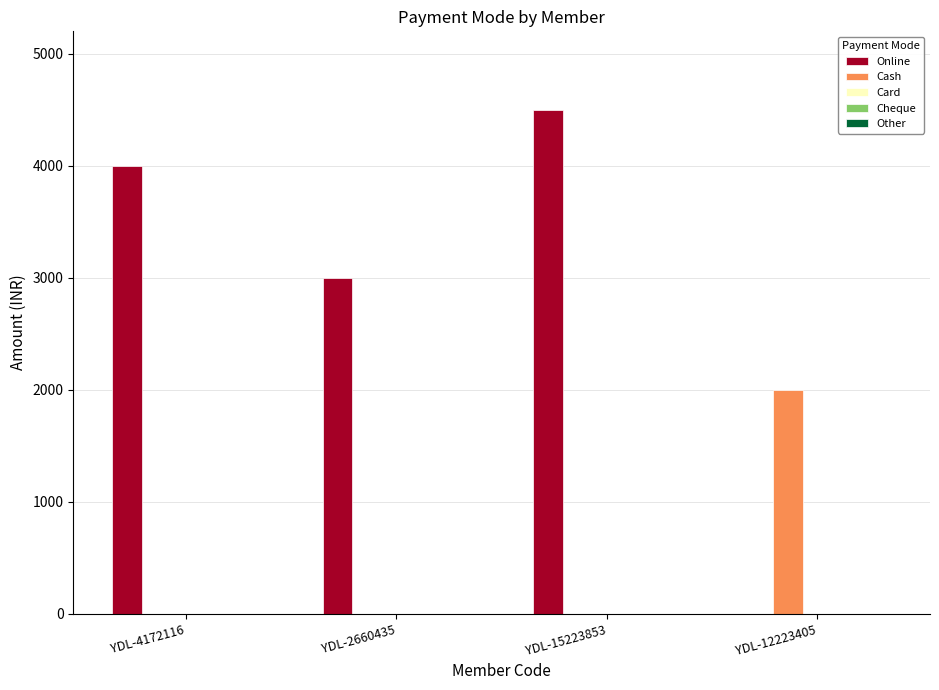

At which category is the sum across all series the highest?

YDL-15223853